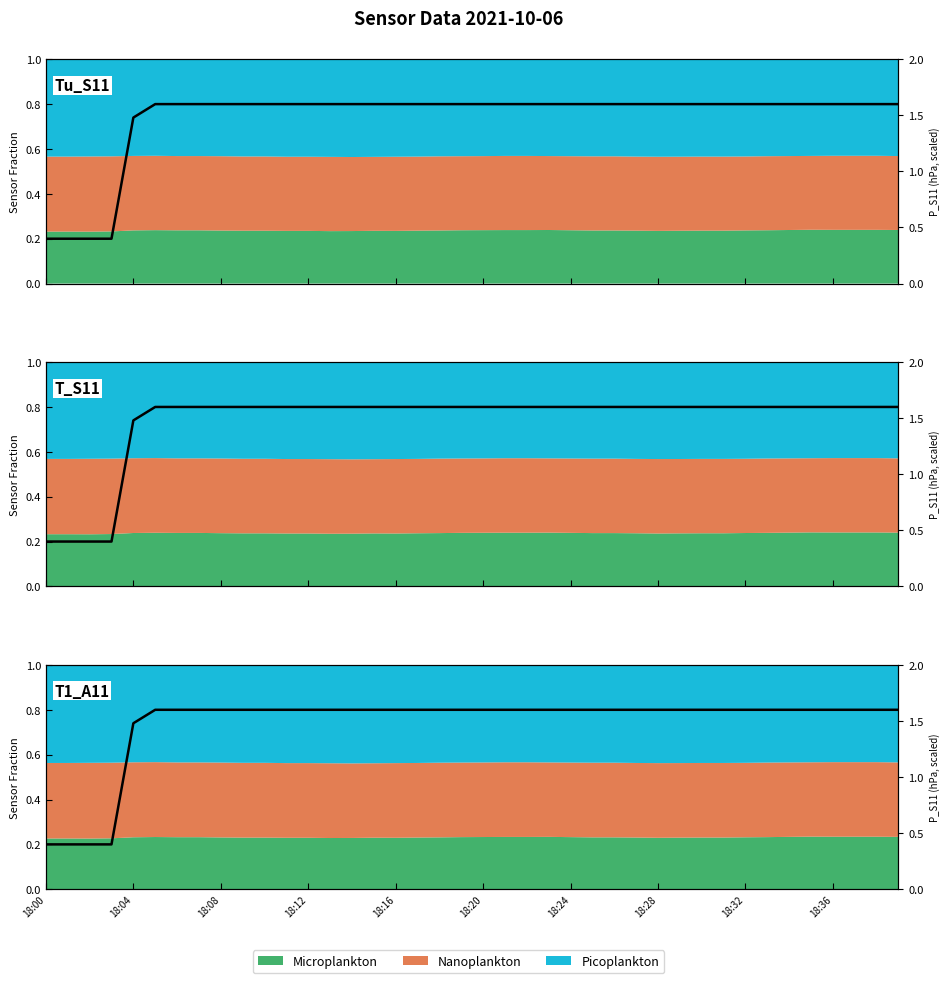

What is the sum of all values?

59.1